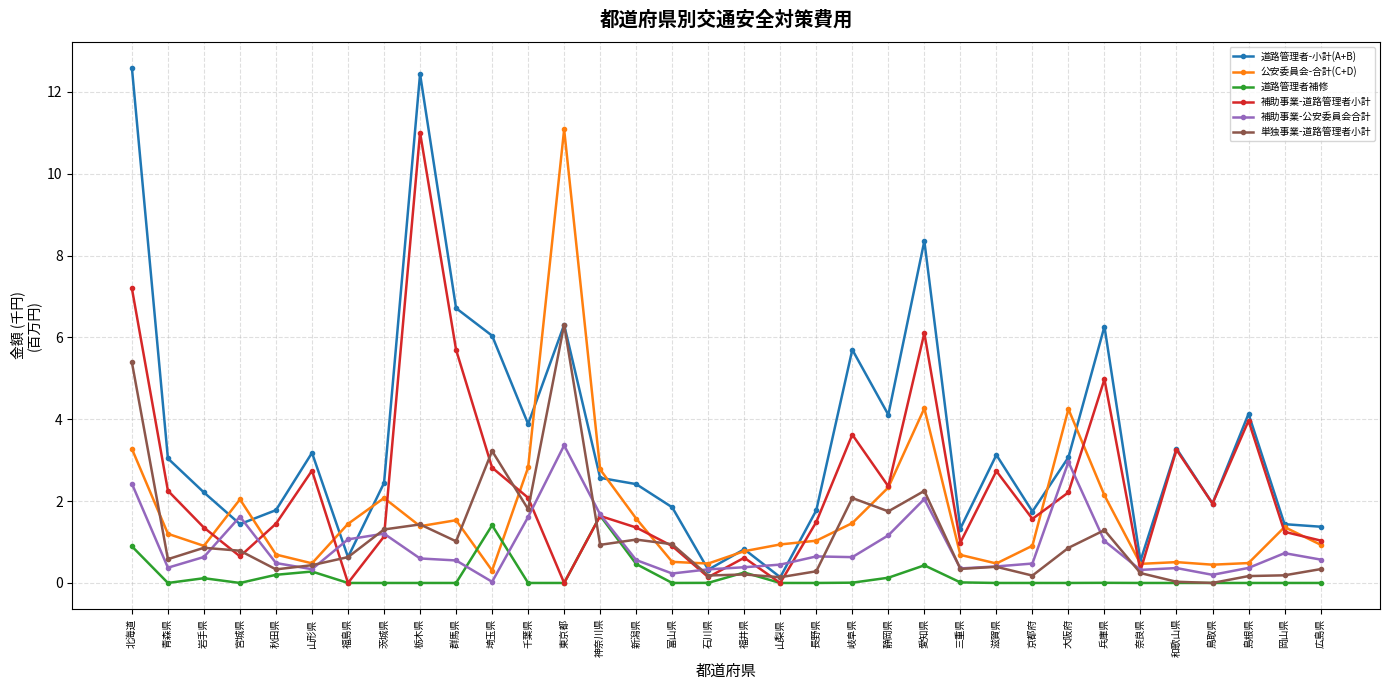

The 補助事業-公安委員会合計 series shows 0.4 at 千葉県. True or false?

False